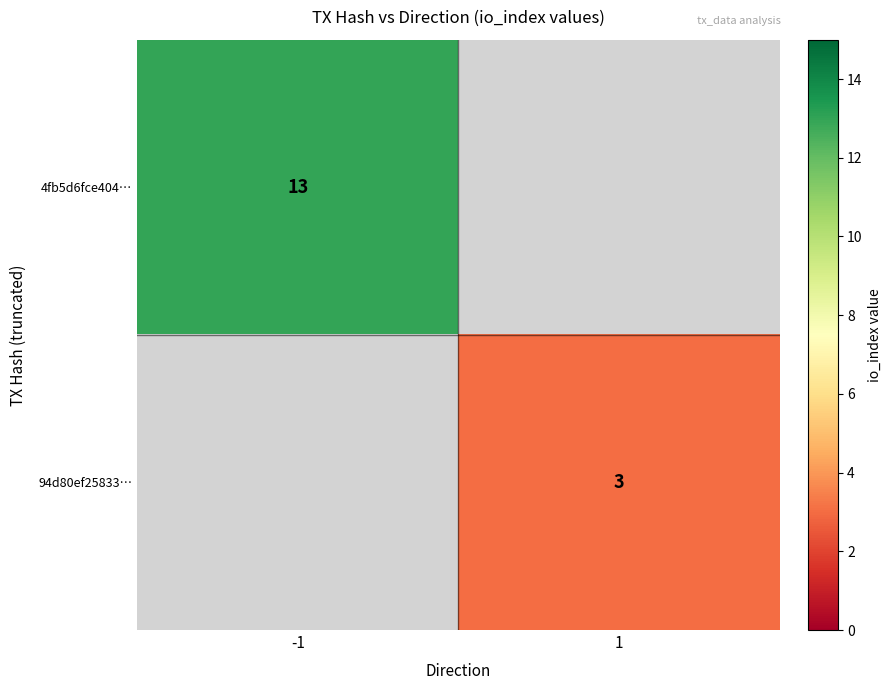

Which label corresponds to the smallest value in the chart?

1